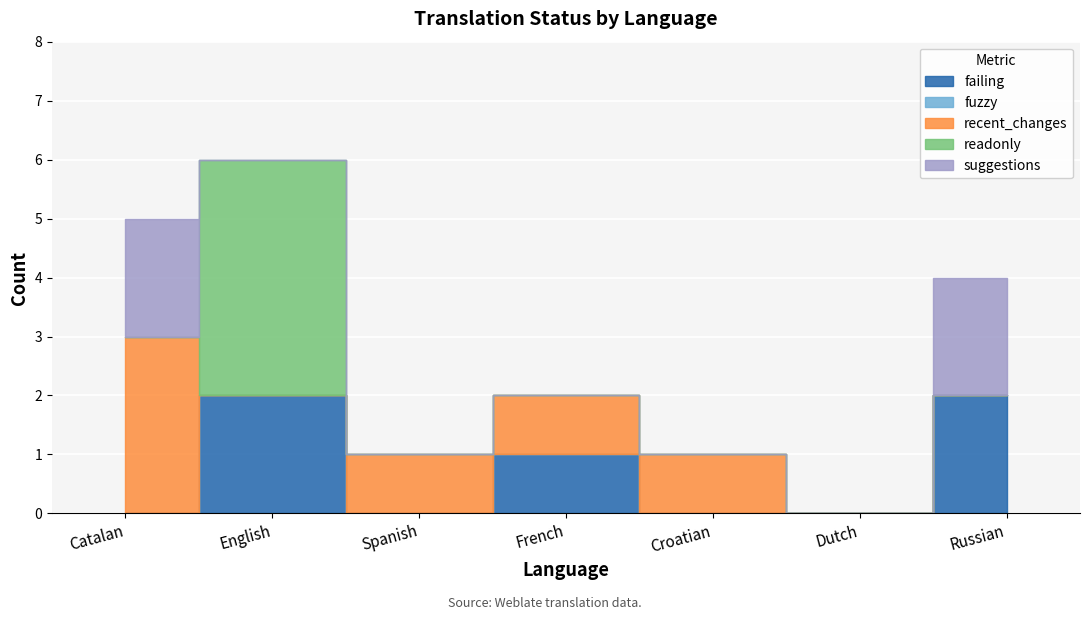

The readonly series shows 0 at Dutch. True or false?

True